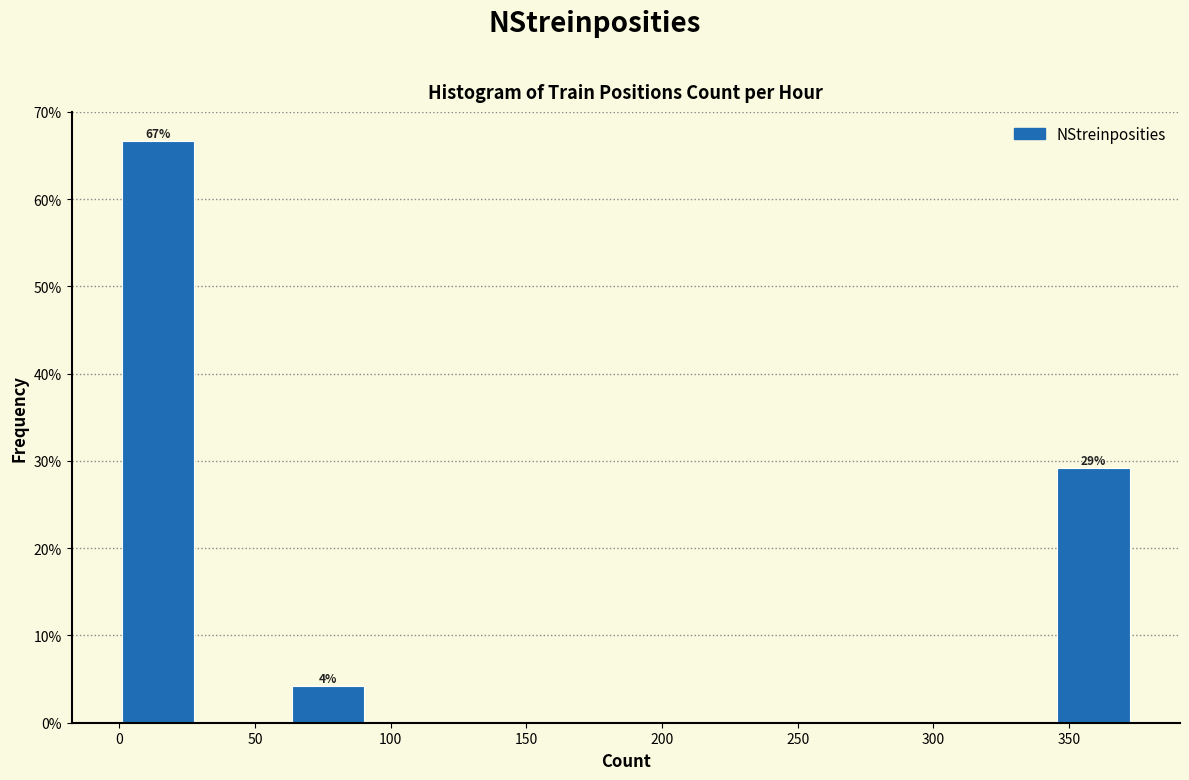

Which range on the x-axis has the tallest bar?

0 to 30